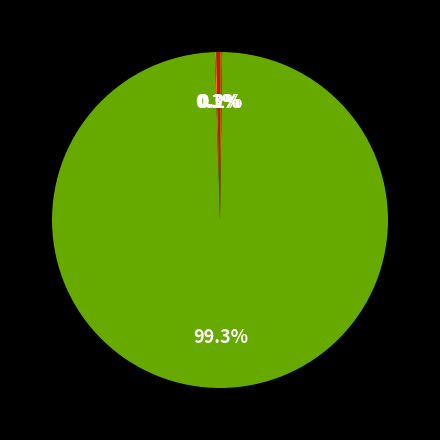

Is there a majority slice in this chart?

Yes